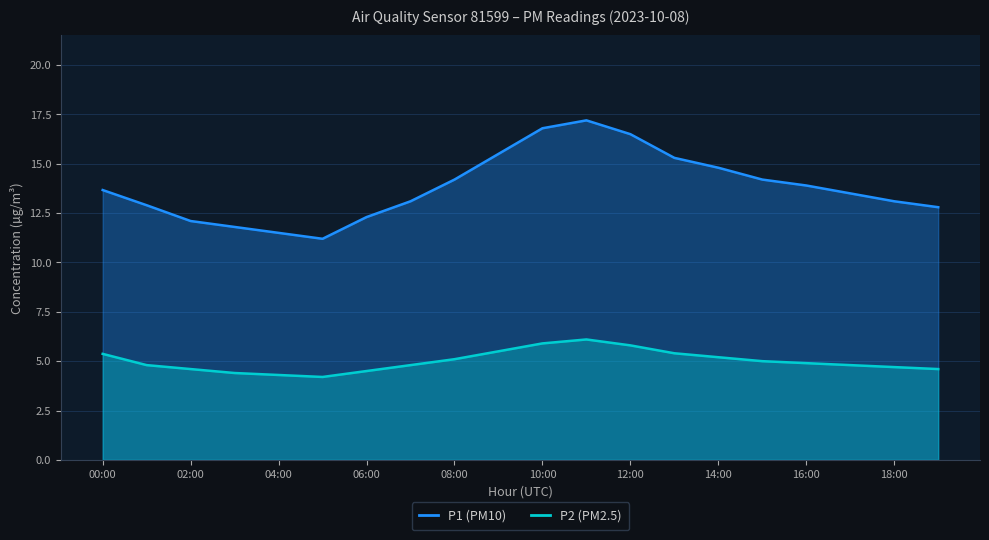

What value does the P1 series have at 15:00?

14.2